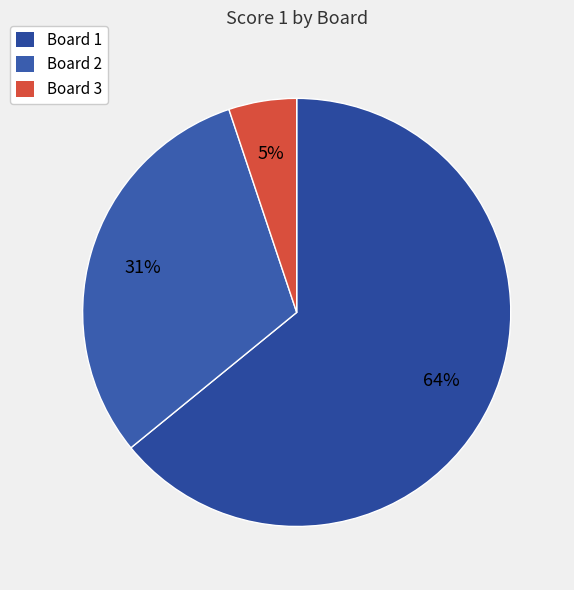

Count the number of slices in the pie.

3